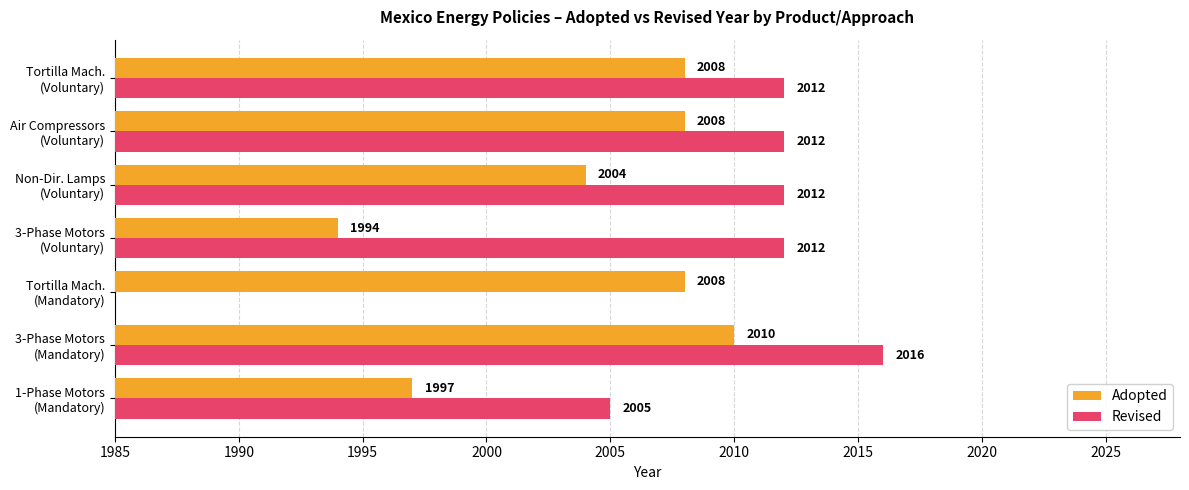

How many bars are there in each group?

2